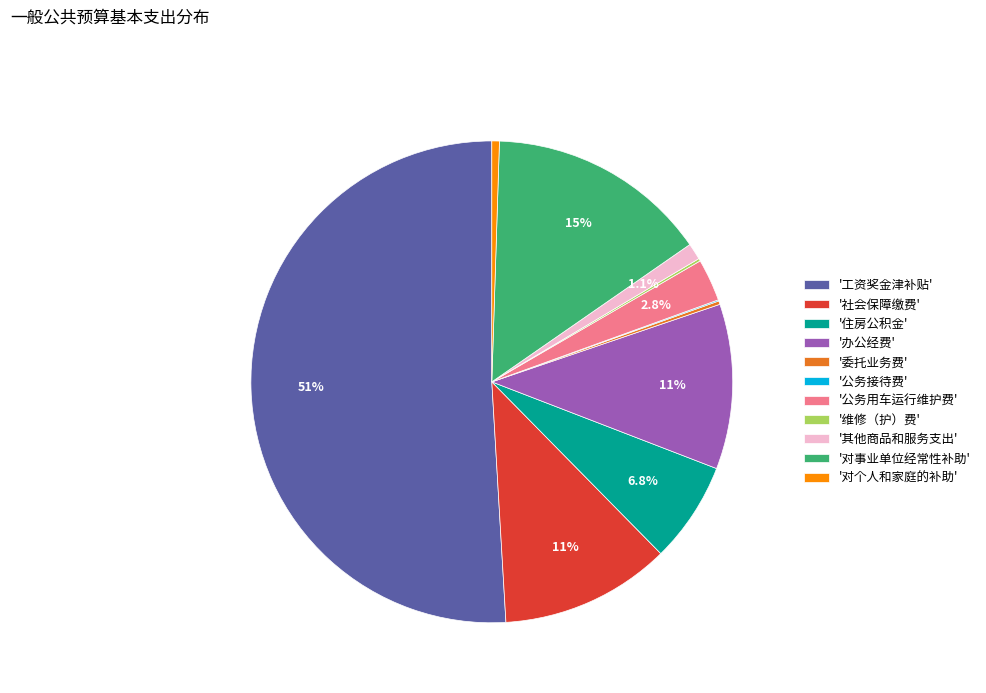

Which slice is the largest?

'工资奖金津补贴'